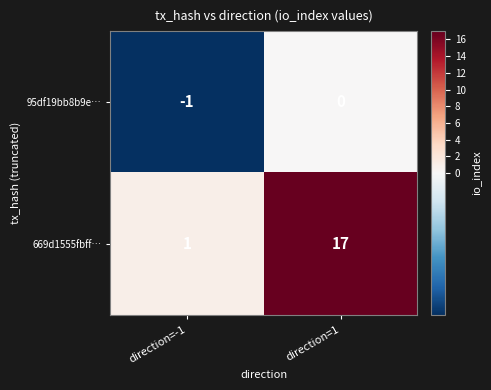

What is the greatest value displayed?

17